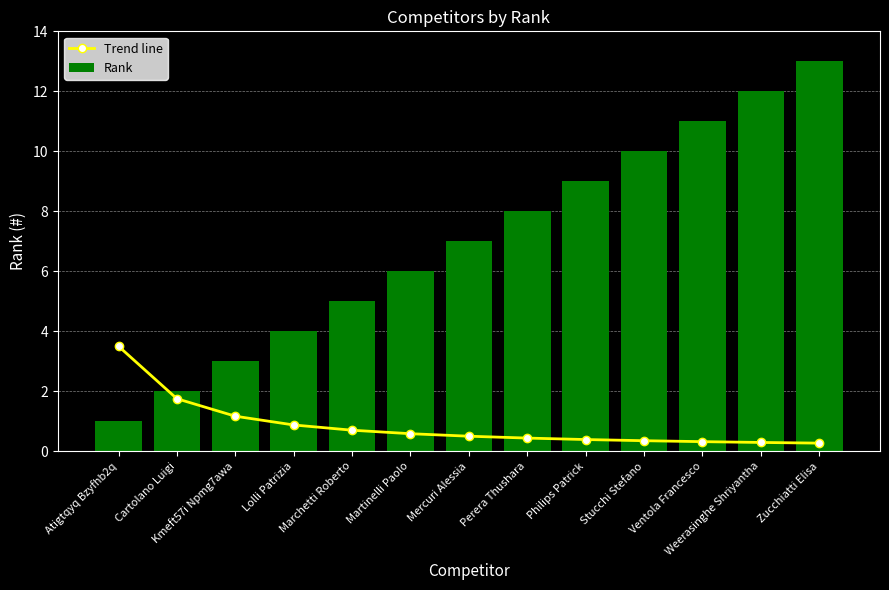

What is the value of the Rank bar at the 10th from the left?

10